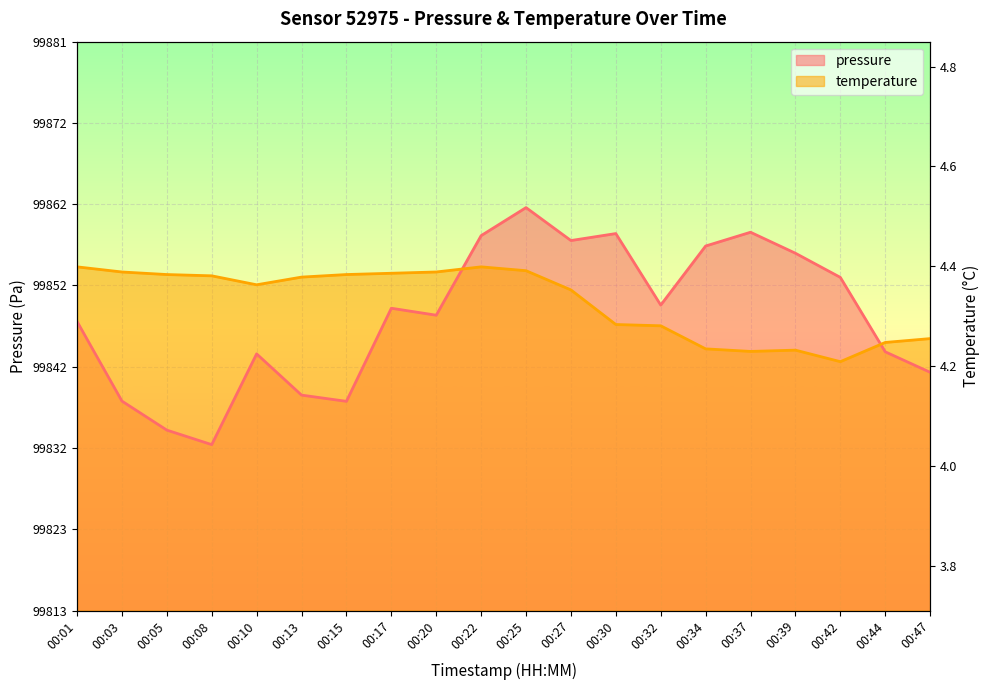

Which series changed the most between 00:03 and 00:15?

temperature